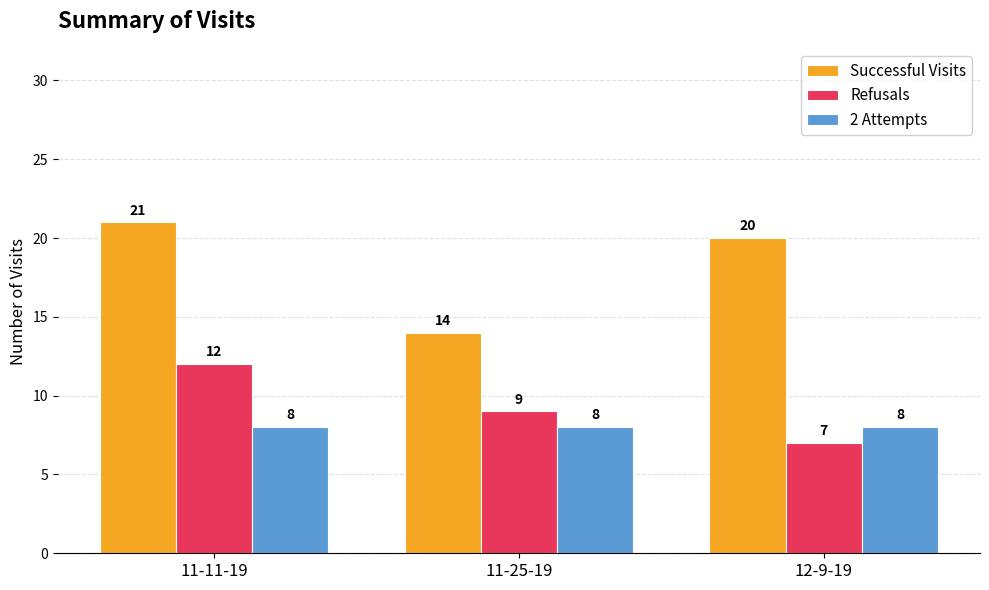

Which category has the lowest value in the Successful Visits series?

11-25-19